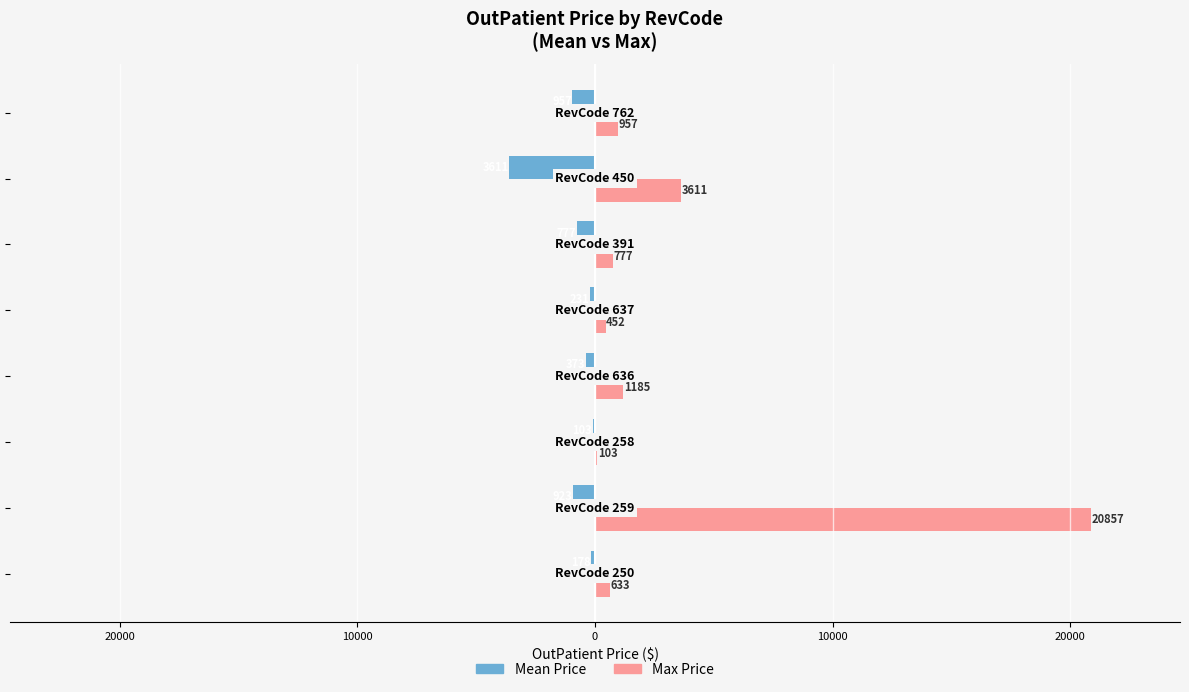

Are the bars grouped side by side (vs. stacked)?

Yes